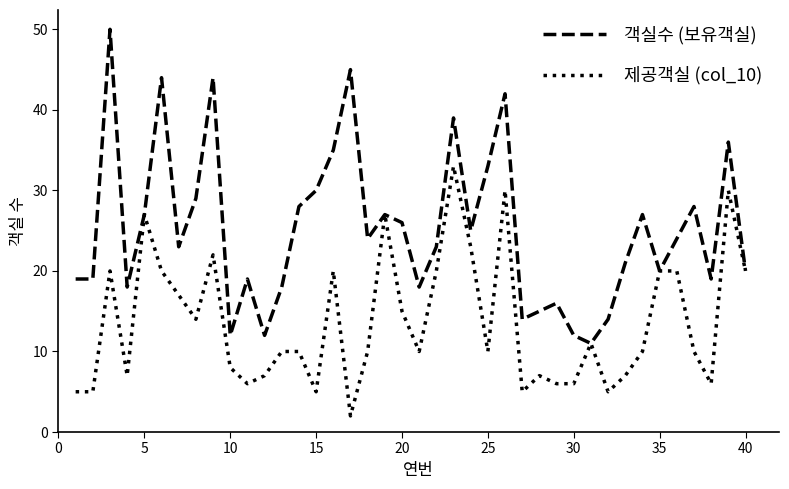

What is the minimum value for 제공객실 (col_10)?

2